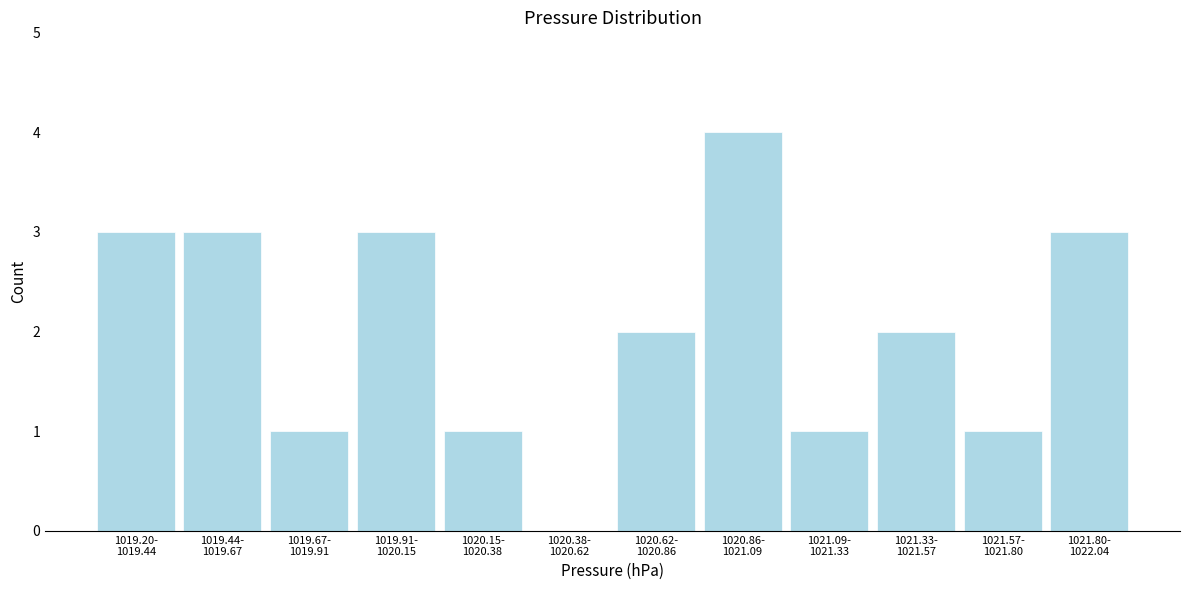

What is the greatest value displayed?

4